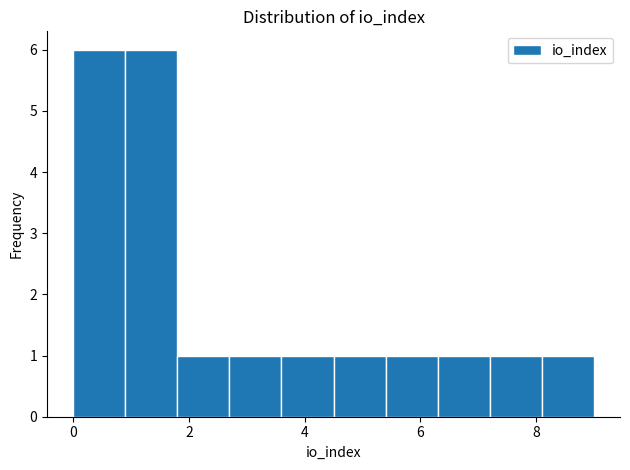

Reading left to right, list every bar in this chart as the range it spans on the x-axis followed by its height. Neither the bar edges nor the heights are printed on the chart, so give them approximately, as read against the axes.

0.0 to 0.9: 6
0.9 to 1.8: 6
1.8 to 2.7: 1
2.7 to 3.6: 1
3.6 to 4.5: 1
4.5 to 5.4: 1
5.4 to 6.3: 1
6.3 to 7.2: 1
7.2 to 8.1: 1
8.1 to 9.0: 1